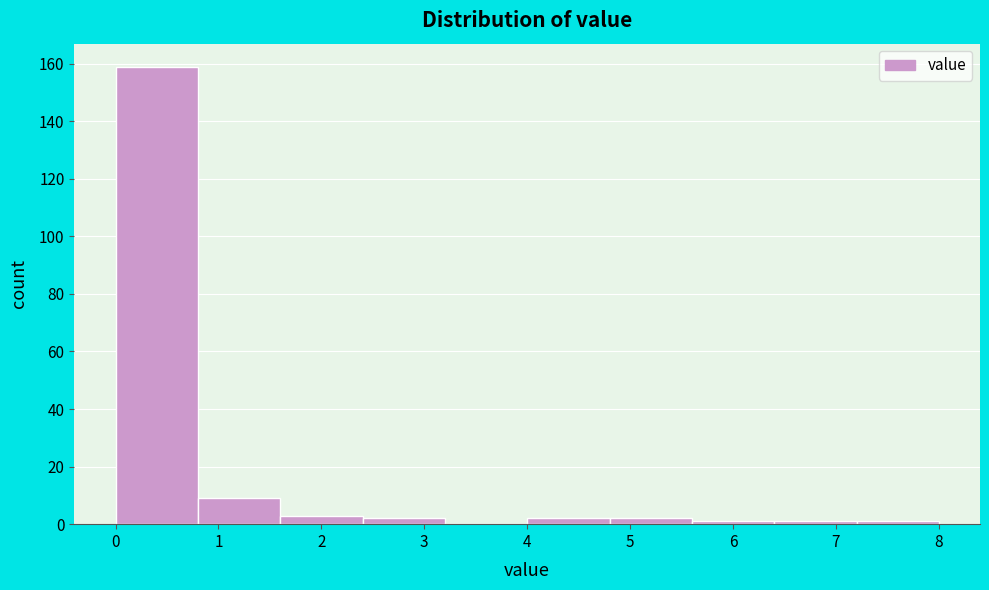

What is the height of the bar covering 0.0 to 0.8 on the x-axis? The values are not printed on the chart, so give them approximately, as read against the axis.

160